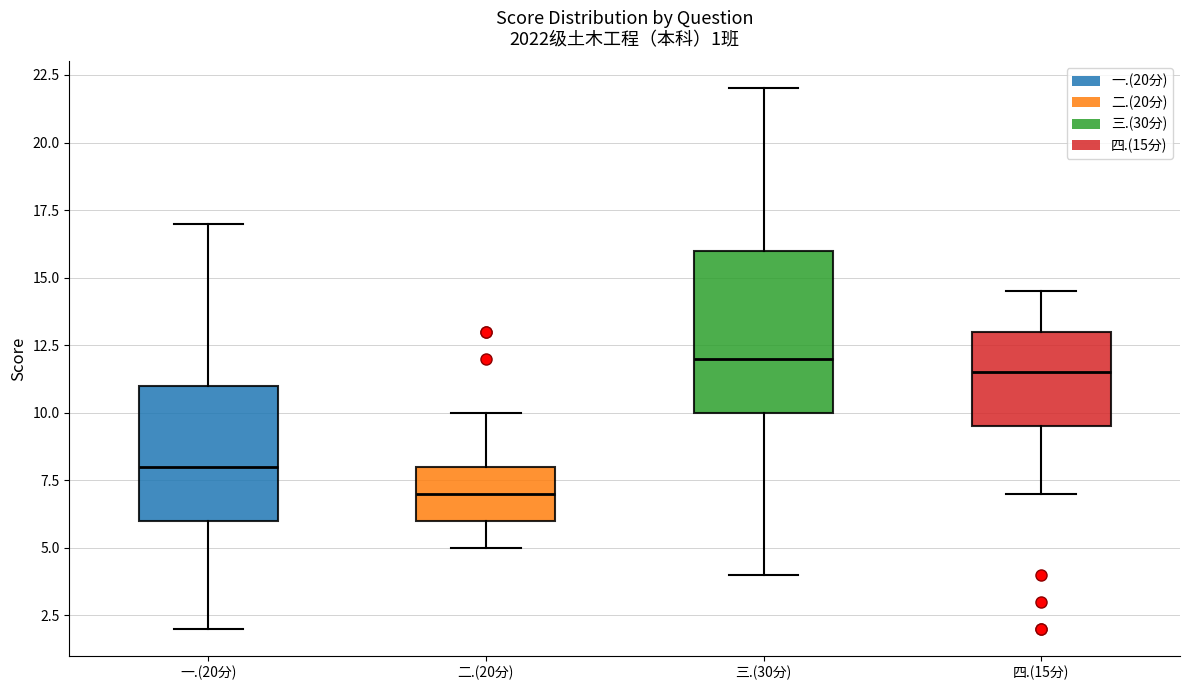

Which box's median line is the highest?

三.(30分)